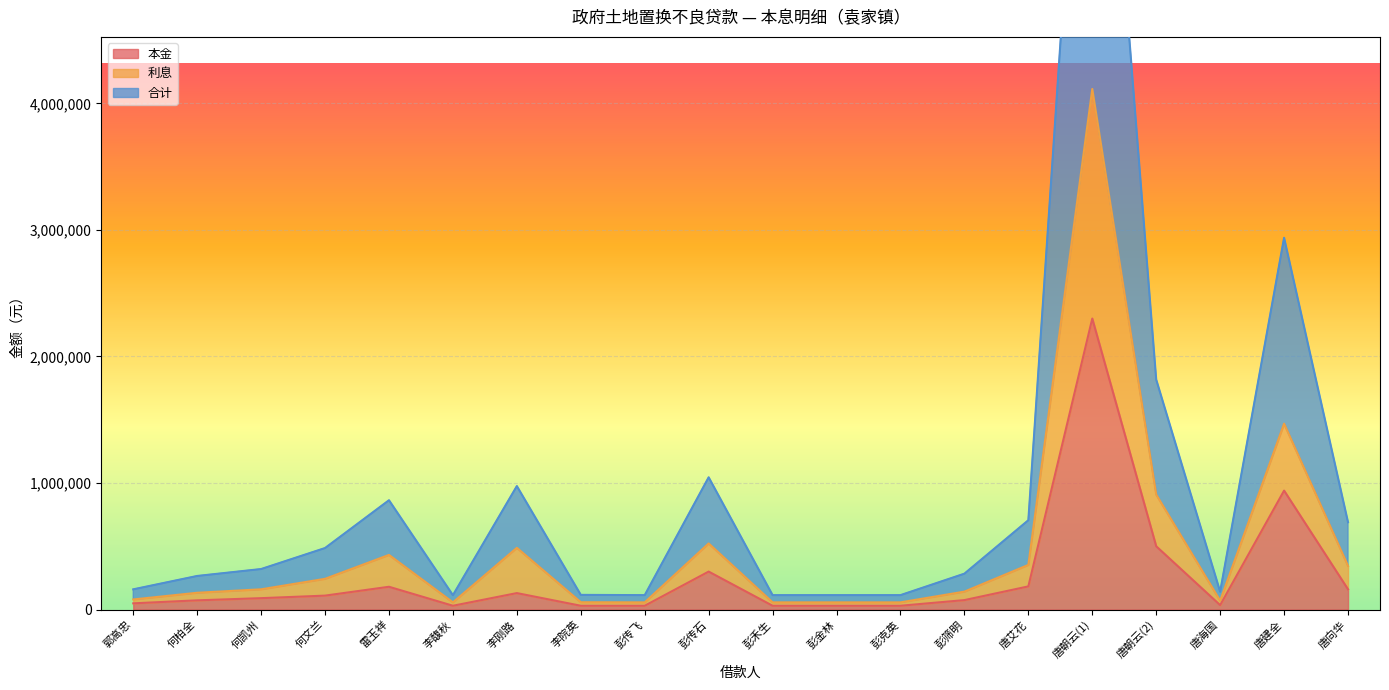

True or false: 本金 and 合计 intersect in this chart.

False